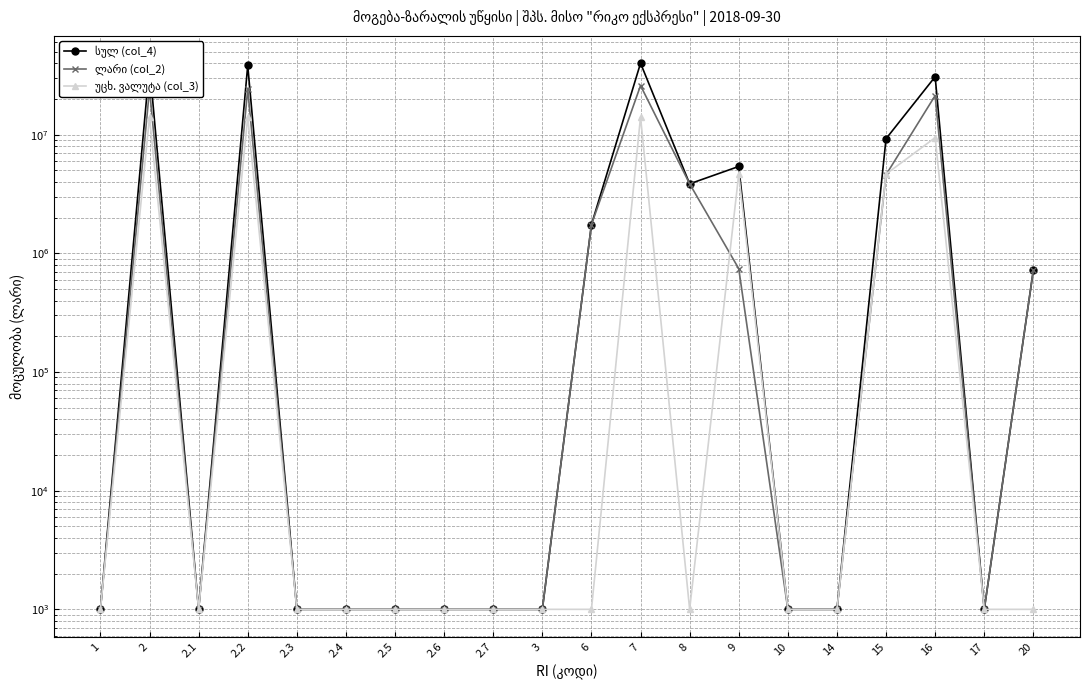

What is the difference between the highest and lowest values at 2?

24243564.4